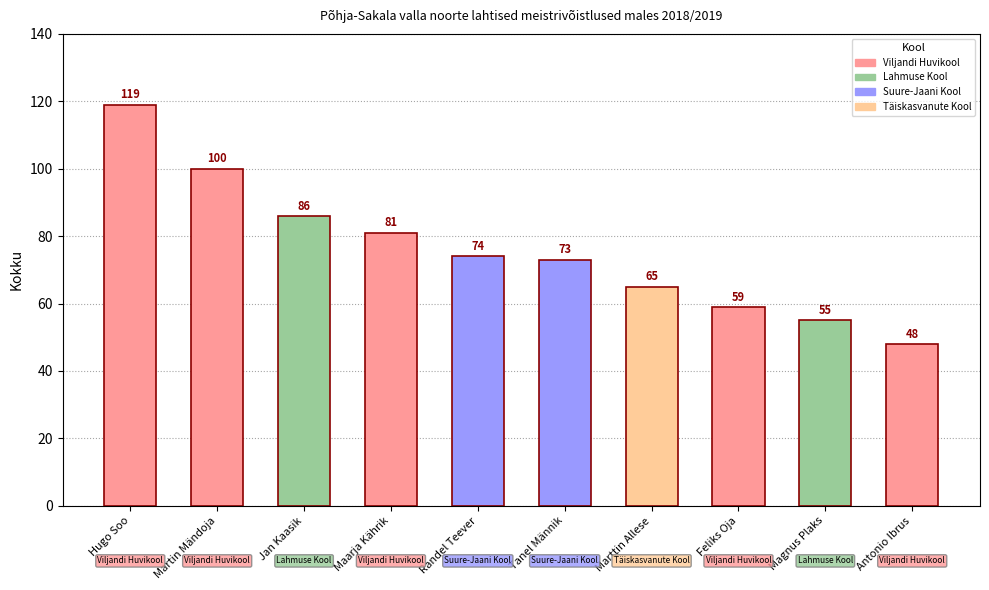

Reading right to left, list all the values displayed in this chart.

48	55	59	65	73	74	81	86	100	119